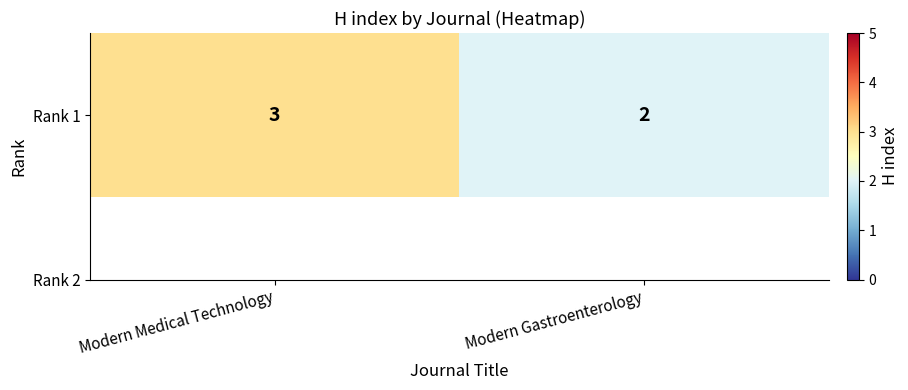

The value at Modern Gastroenterology is 2. True or false?

True